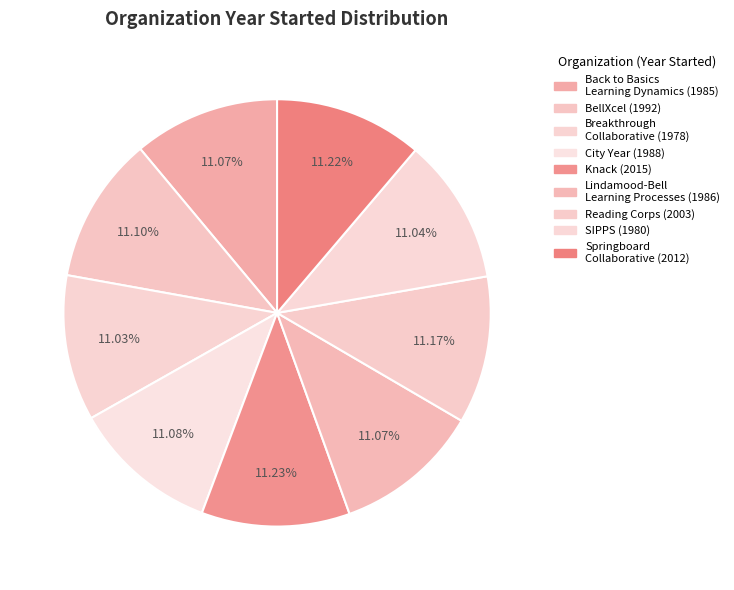

Is it true that Springboard Collaborative is 11% of the pie?

True